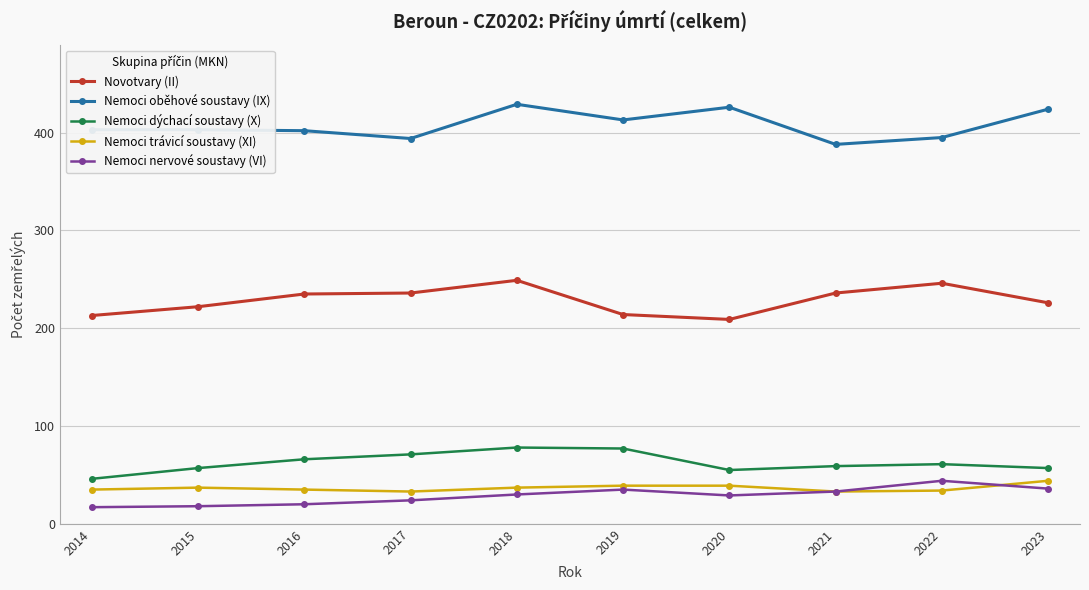

What is the spread (max minus min) of values at 2019?

378